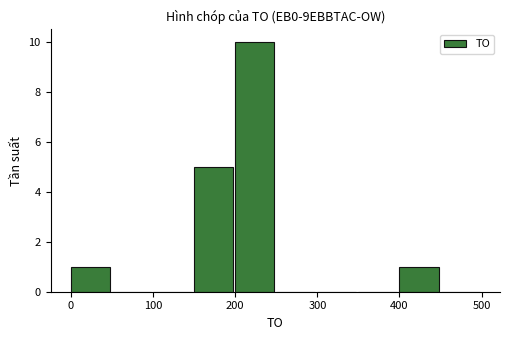

What is the sum of all values?

17